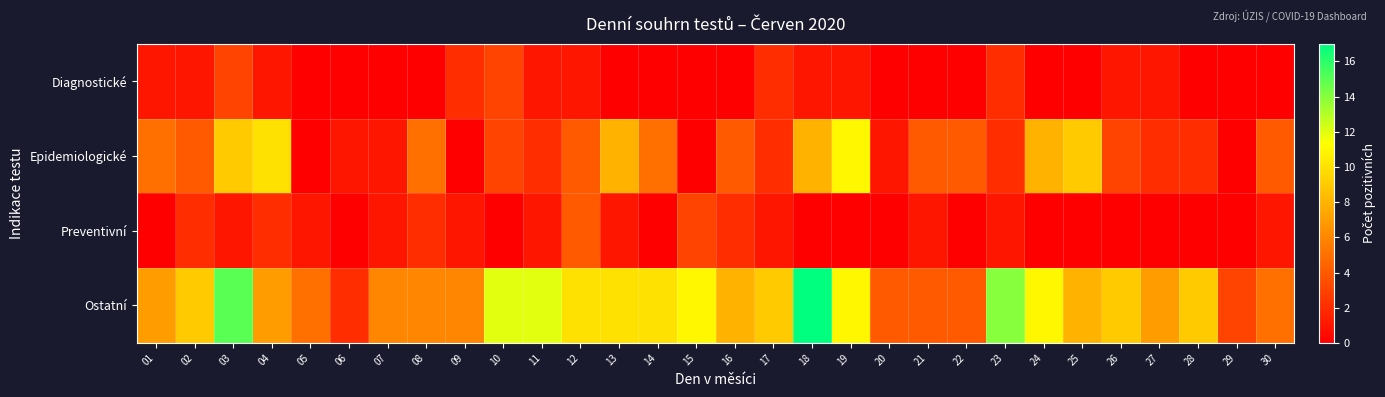

Reading left to right, what are all the values shown in this chart?

Diagnostické: 01=1	02=1	03=3	04=1	05=0	06=0	07=0	08=0	09=2	10=3	11=1	12=1	13=0	14=0	15=0	16=0	17=2	18=1	19=1	20=0	21=0	22=0	23=2	24=0	25=0	26=1	27=1	28=0	29=0	30=0
Epidemiologické: 01=5	02=4	03=9	04=10	05=0	06=1	07=1	08=5	09=0	10=3	11=2	12=4	13=8	14=5	15=0	16=4	17=2	18=8	19=11	20=1	21=4	22=4	23=2	24=8	25=9	26=3	27=2	28=2	29=0	30=4
Preventivní: 01=0	02=2	03=1	04=2	05=1	06=0	07=1	08=2	09=1	10=0	11=1	12=4	13=1	14=0	15=3	16=2	17=1	18=0	19=0	20=0	21=1	22=0	23=1	24=0	25=0	26=0	27=0	28=0	29=0	30=1
Ostatní: 01=7	02=9	03=15	04=7	05=5	06=2	07=6	08=6	09=6	10=12	11=12	12=10	13=10	14=10	15=11	16=8	17=9	18=17	19=11	20=4	21=4	22=4	23=14	24=11	25=8	26=9	27=7	28=9	29=3	30=5